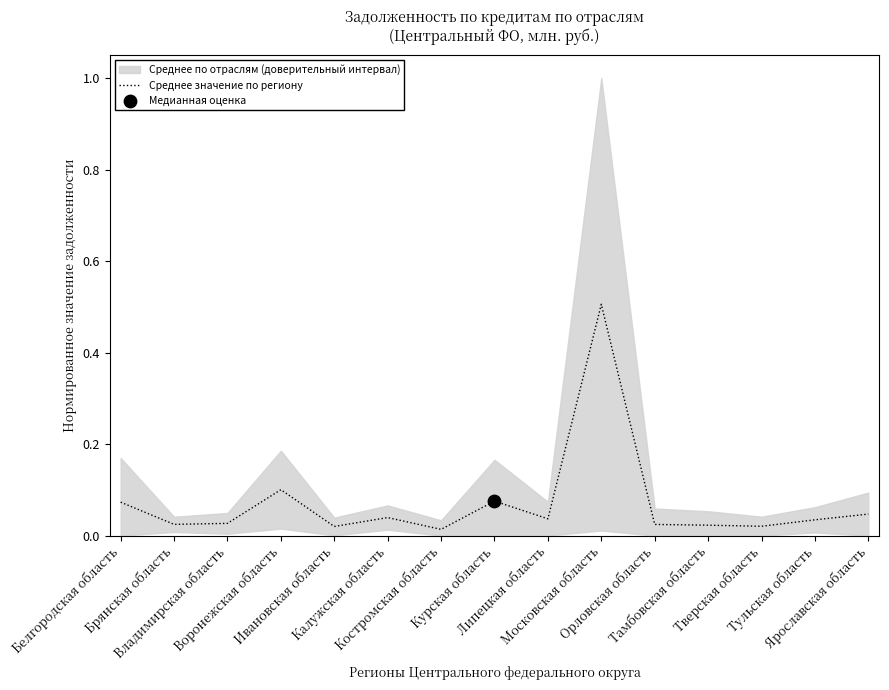

Which has a higher value, Тверская область or Тамбовская область?

Тамбовская область